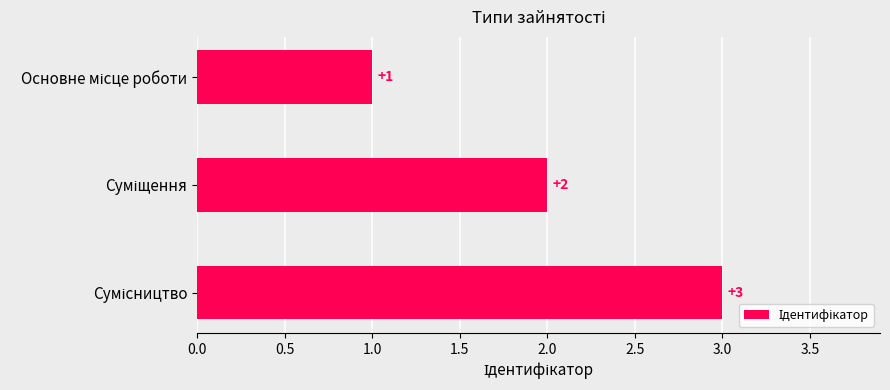

What is the value of the 2nd bar from the top?

2